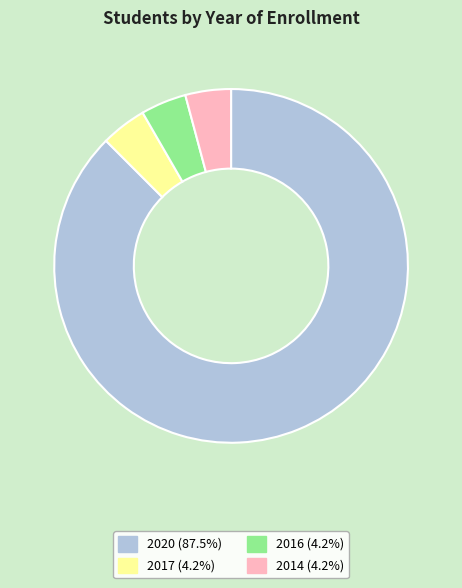

Which slice is the largest?

2020